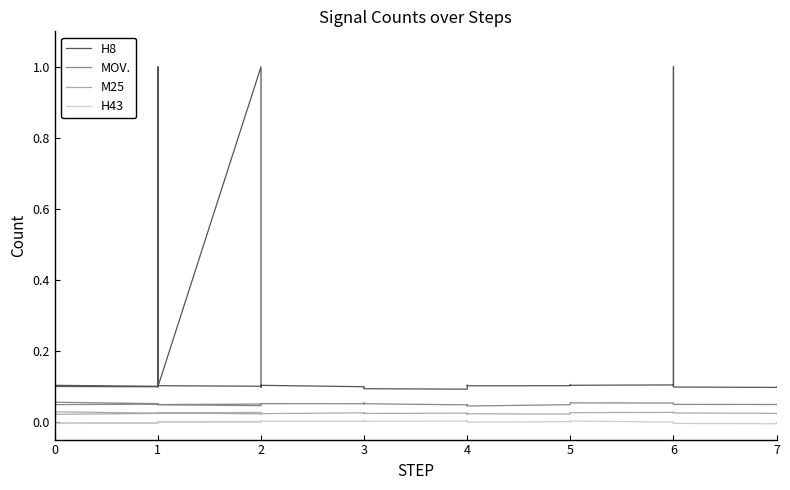

Which category has the highest value in the MOV. series?

6